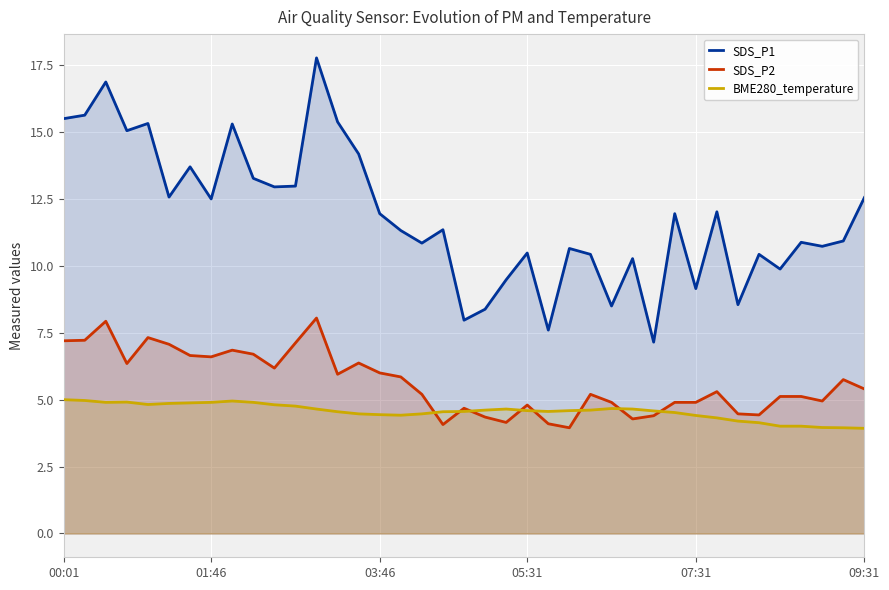

What is the value of the SDS_P2 point at the 32nd from the left?

5.3